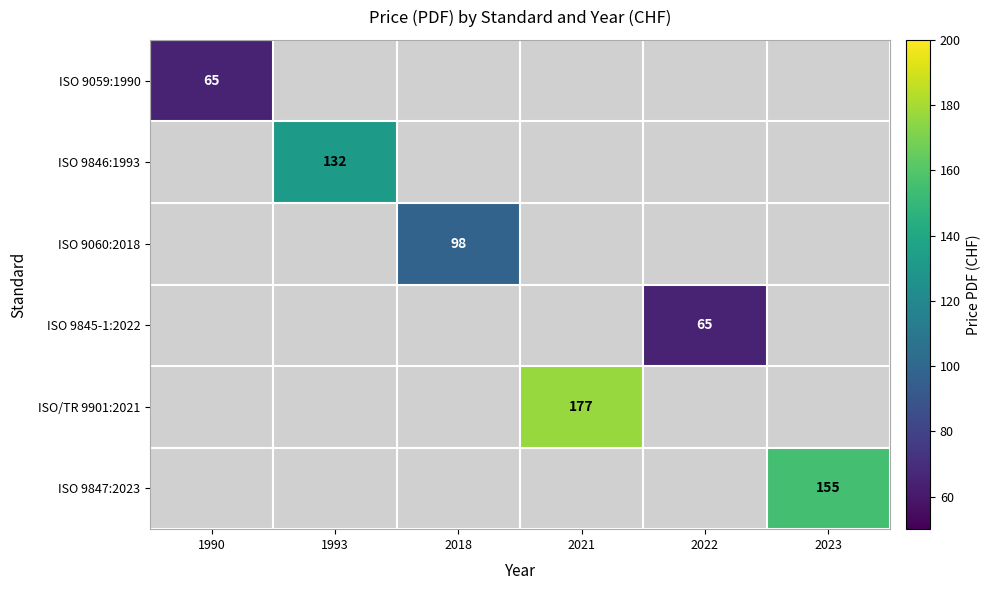

The ISO/TR 9901:2021 series shows 177 at 2021. True or false?

True